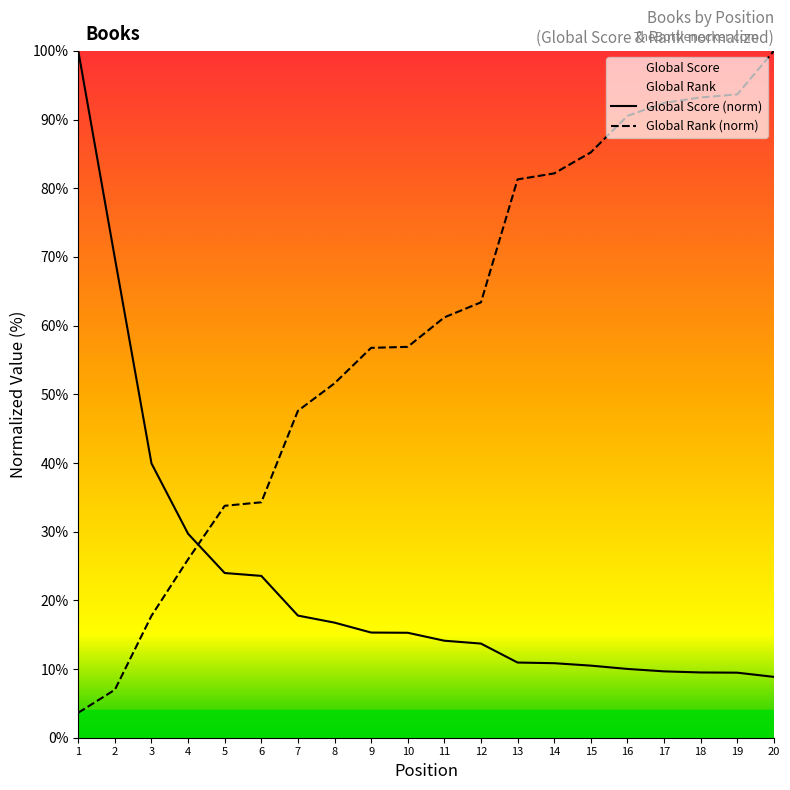

What is the difference between the second highest and minimum values in the Global Rank series?

90.0